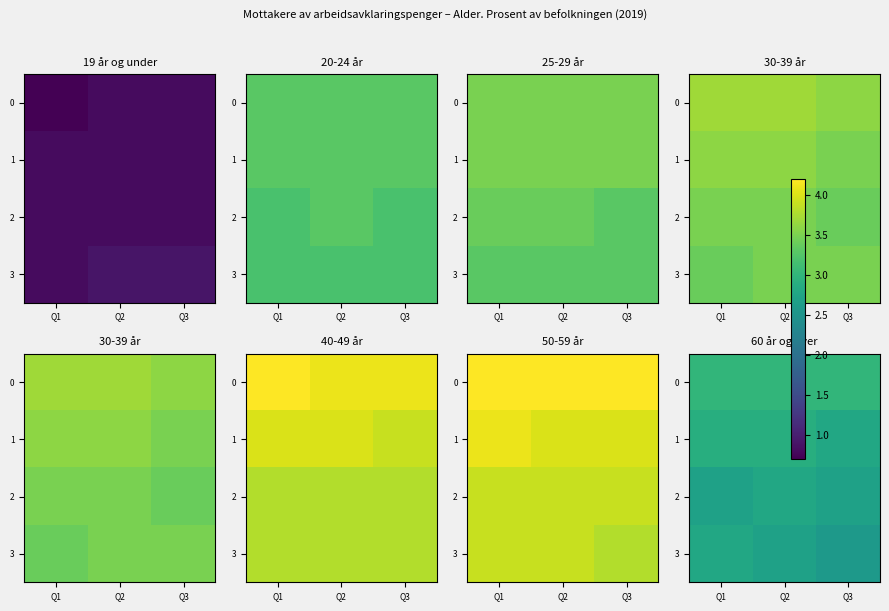

Rank the categories by 0 value from highest to lowest.

Q1, Q2, Q3